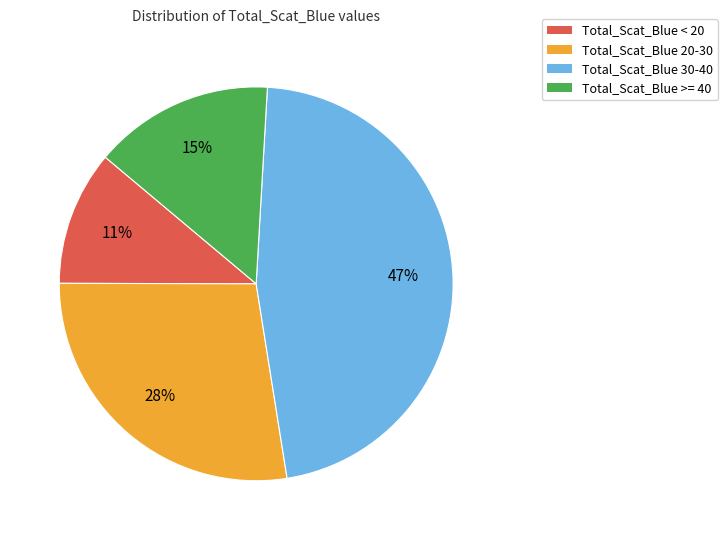

To the nearest percent, what portion does Total_Scat_Blue < 20 represent?

11%